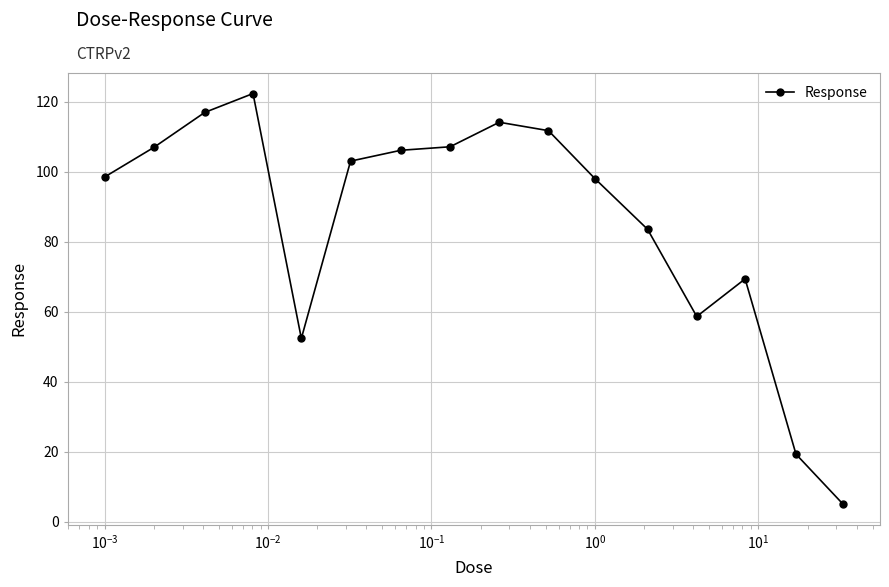

True or false: there are more than 2 points higher than both neighbors.

True